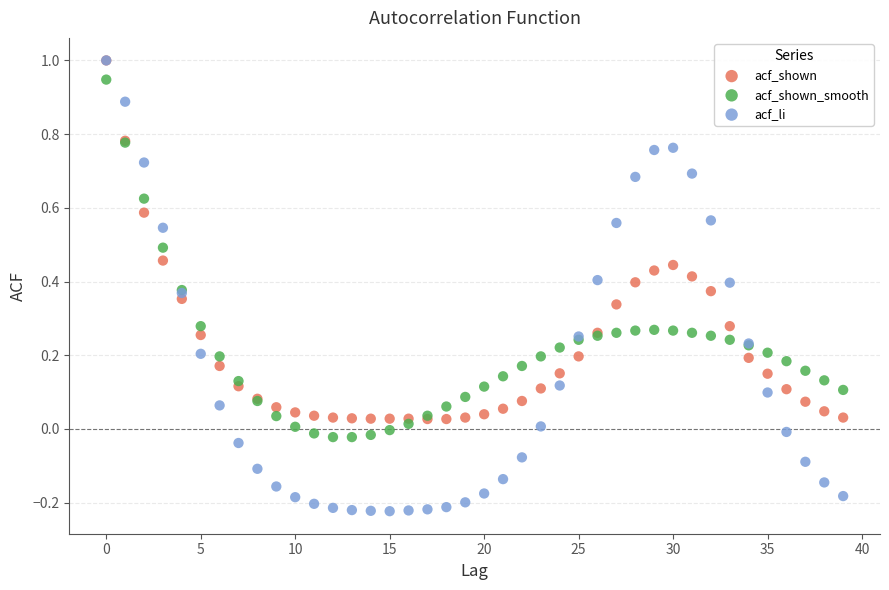

What are all the series names shown in the legend?

acf_shown, acf_shown_smooth, acf_li